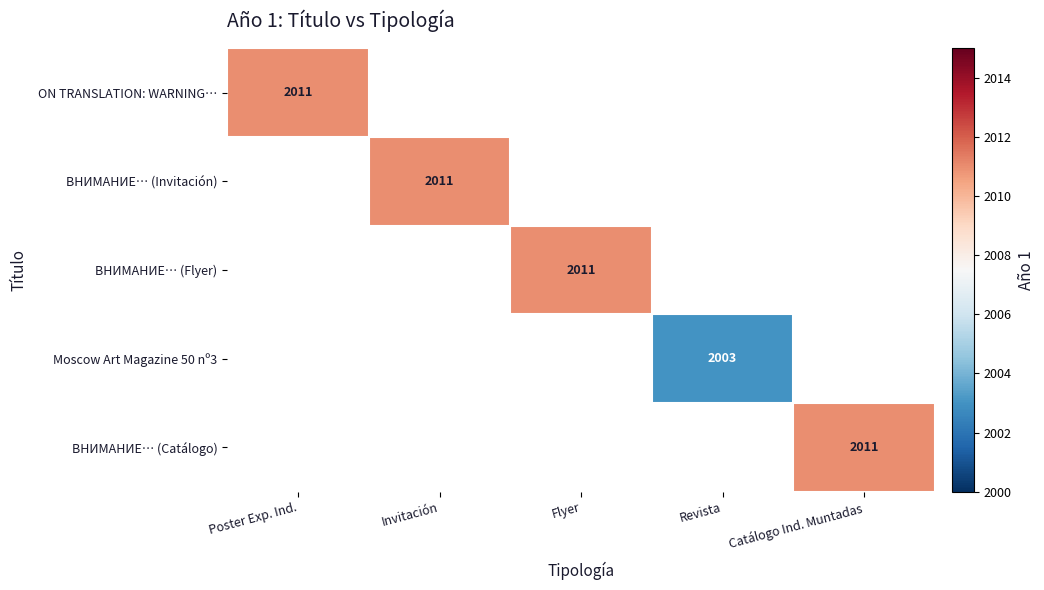

How many distinct data groups are displayed?

5